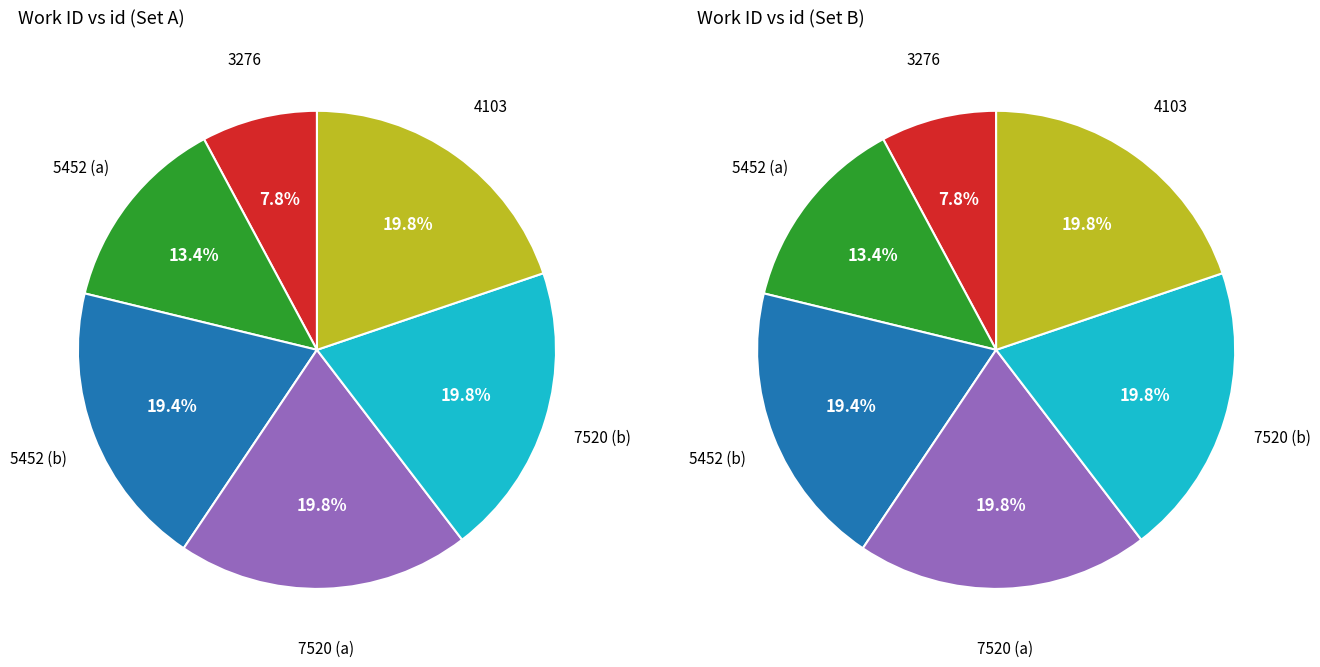

What is the total percentage of 7520_a and 4103?

39.6%